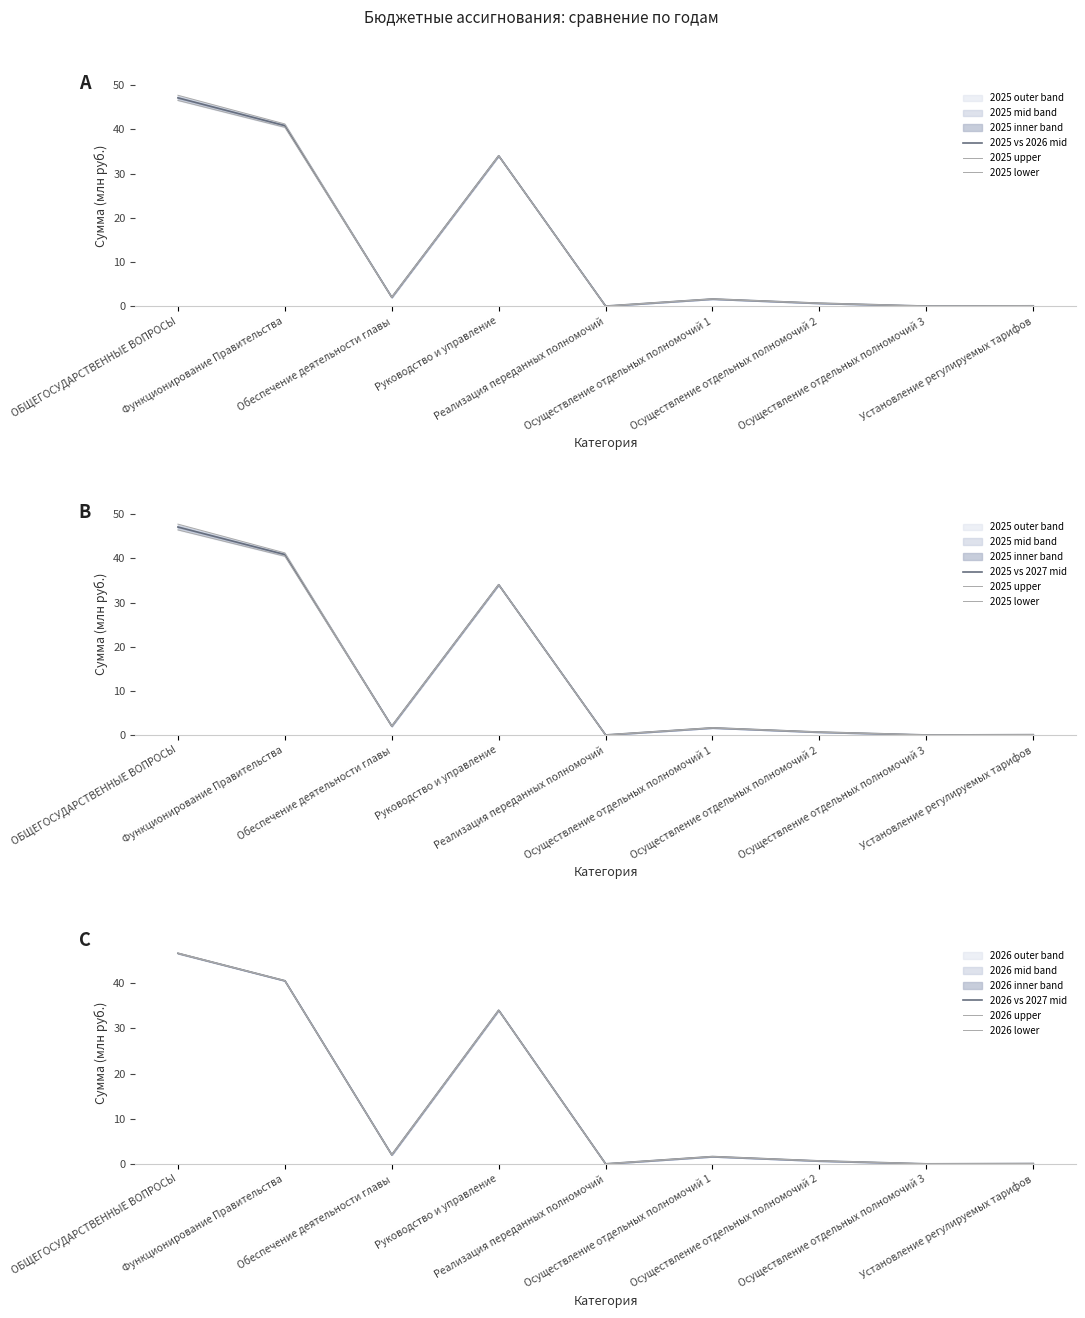

At which category does the chart reach its minimum across all series?

Осуществление отдельных полномочий 3